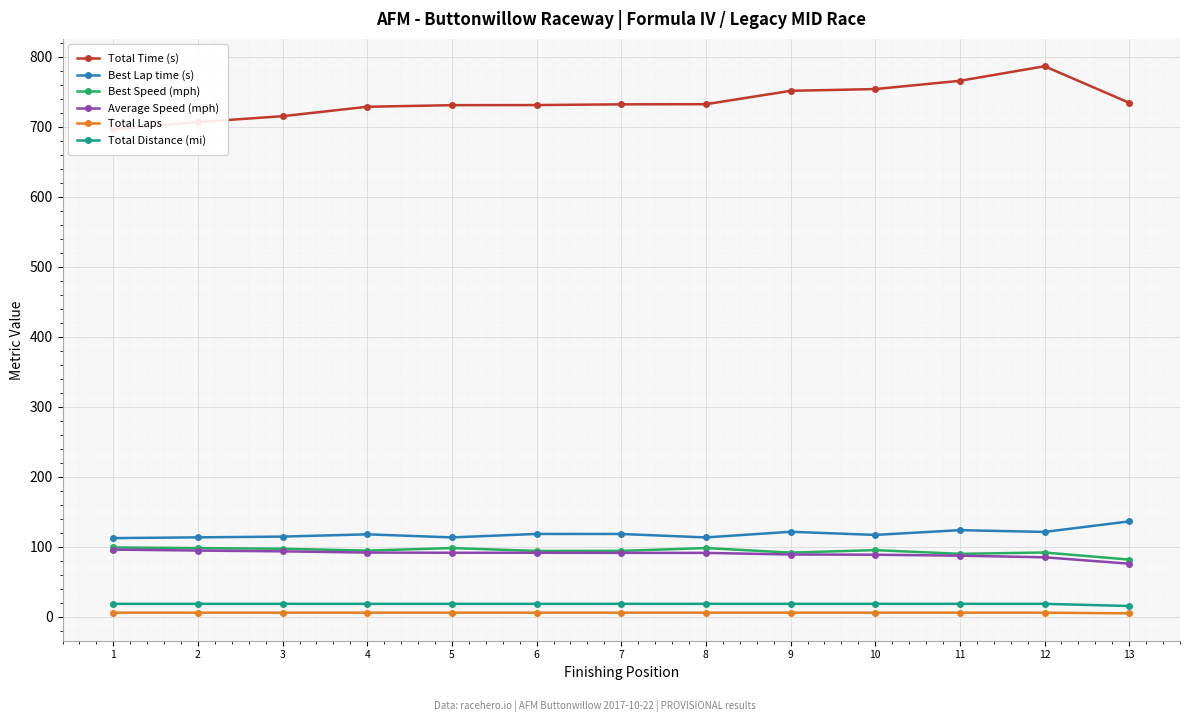

At which category does Total Time (s) reach its first local peak?

12